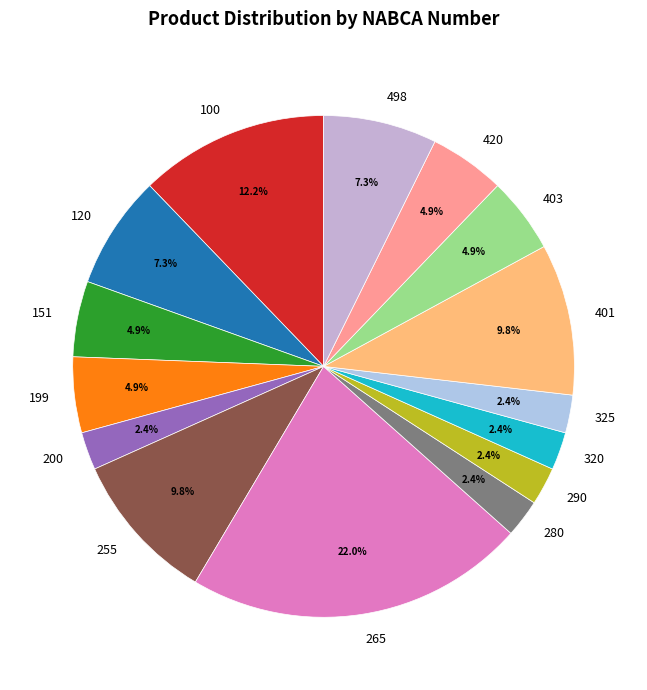

True or false: 151 accounts for 17% of the total.

False